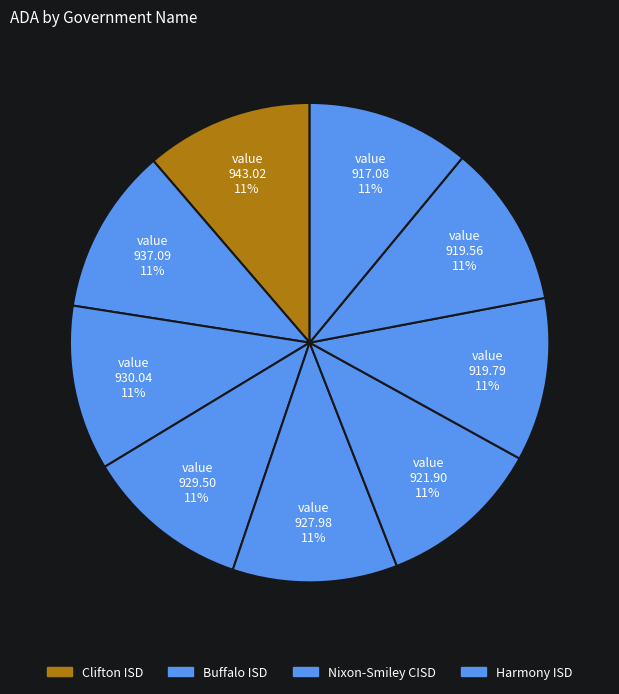

How many slices are in this pie chart?

9